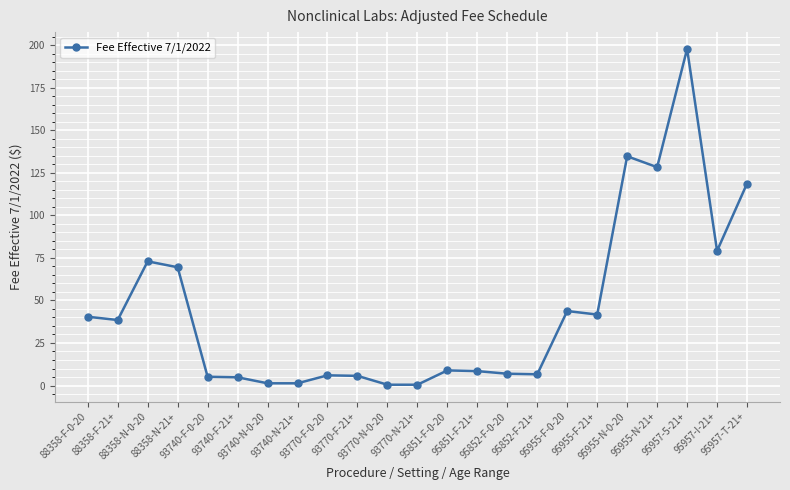

What is the value of the 1st point from the left?

40.4